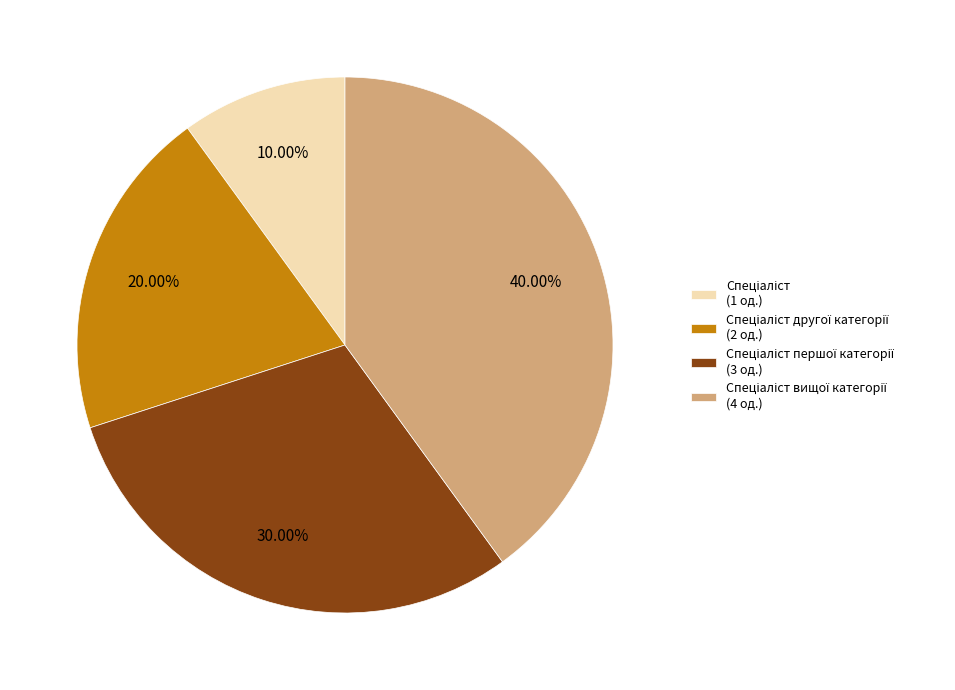

Is there any slice that represents more than half of the pie?

No